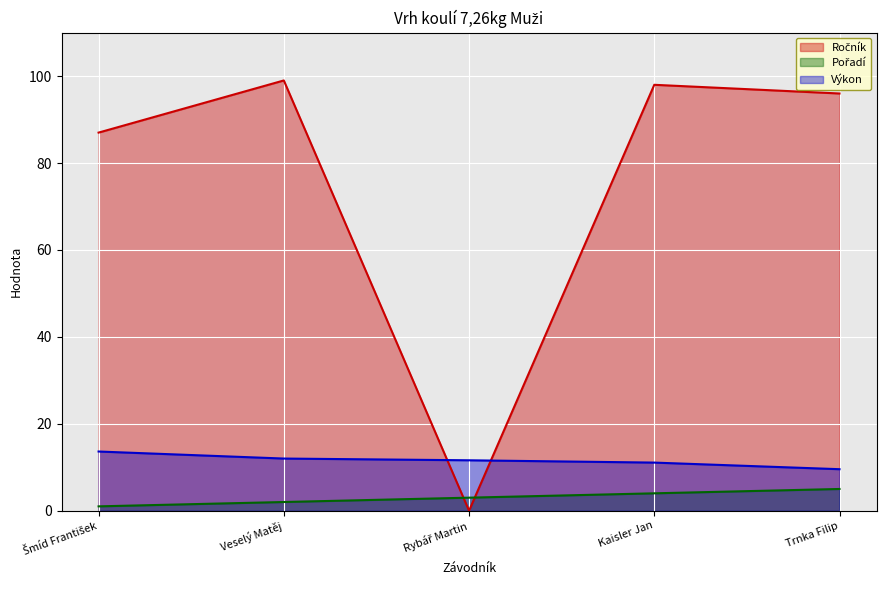

What is the difference between the maximum and minimum values in the Pořadí series?

4.0